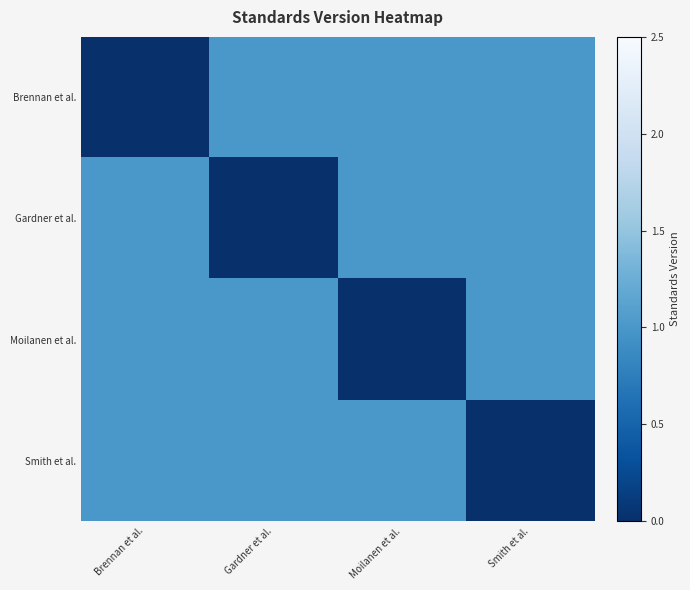

Which category has the lowest value across all series?

Brennan et al.